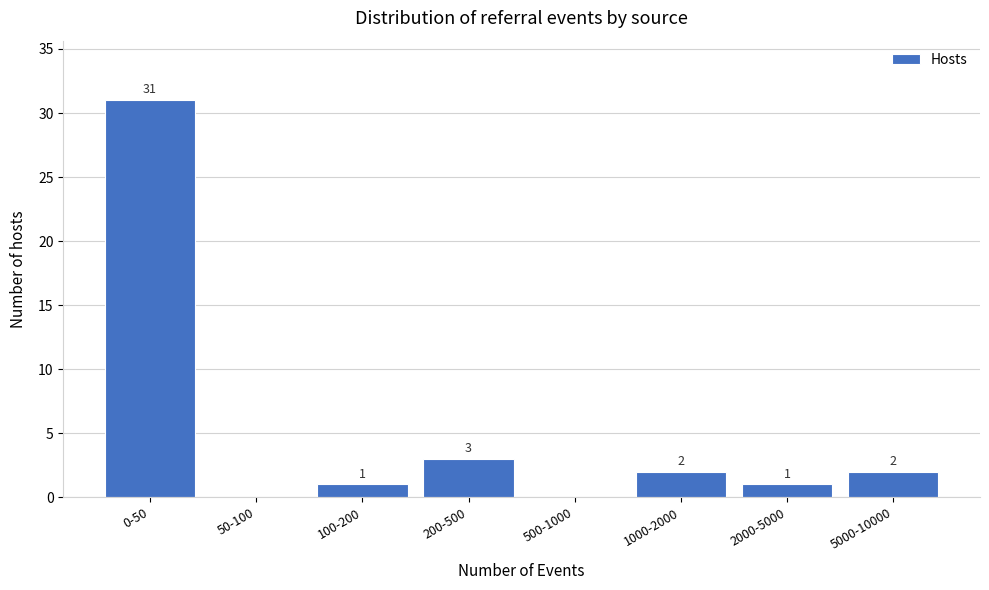

Reading right to left, extract all data points from this chart.

5000-10000=2	2000-5000=1	1000-2000=2	500-1000=0	200-500=3	100-200=1	50-100=0	0-50=31